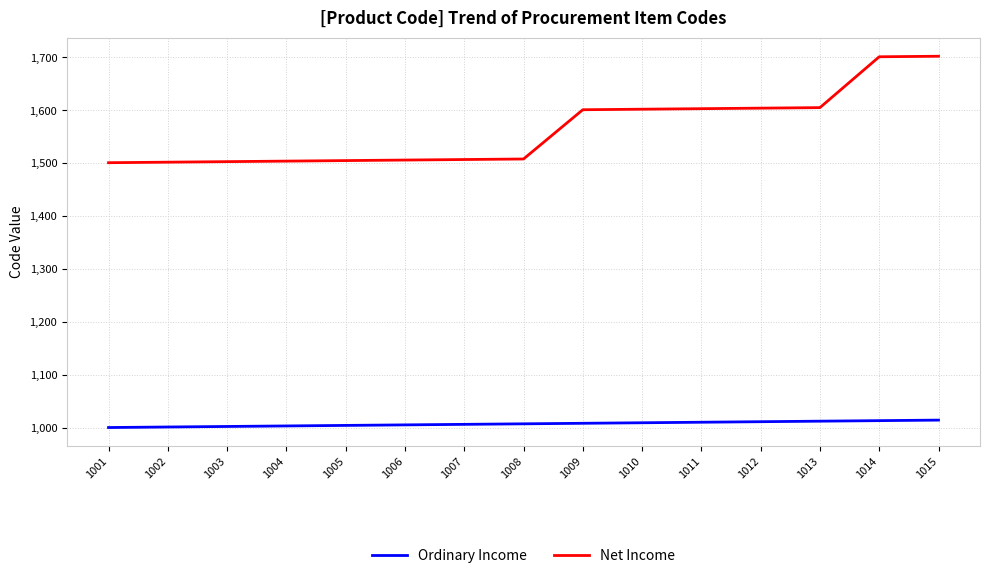

What is the maximum value for Net Income?

1702